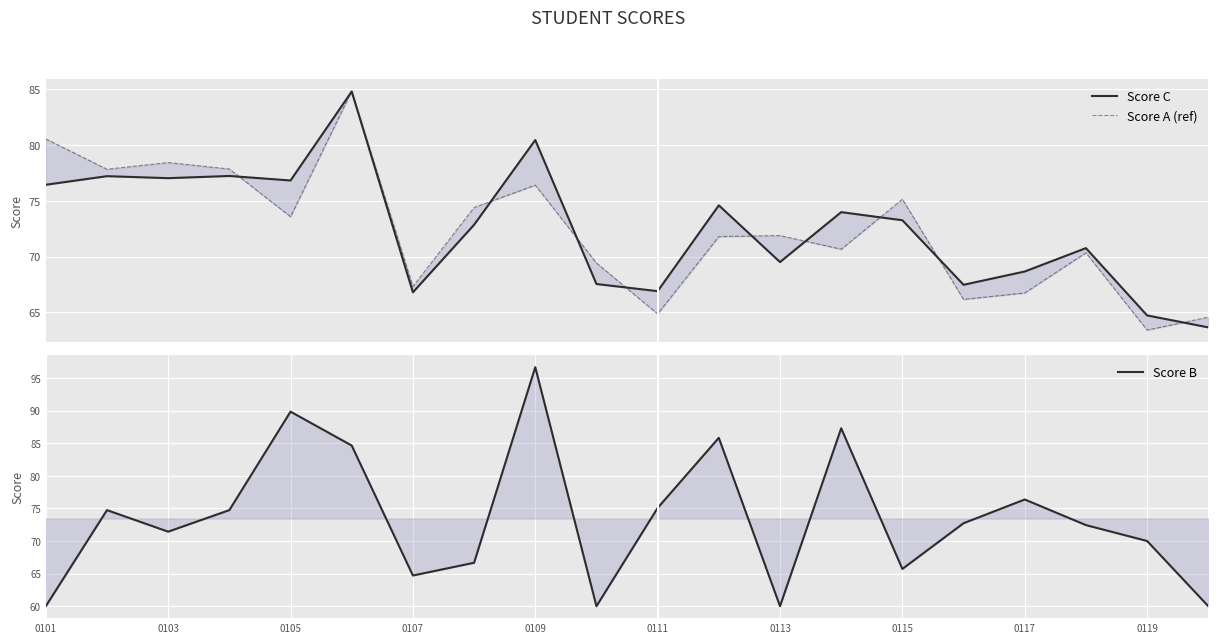

Count the number of categories in the chart.

20